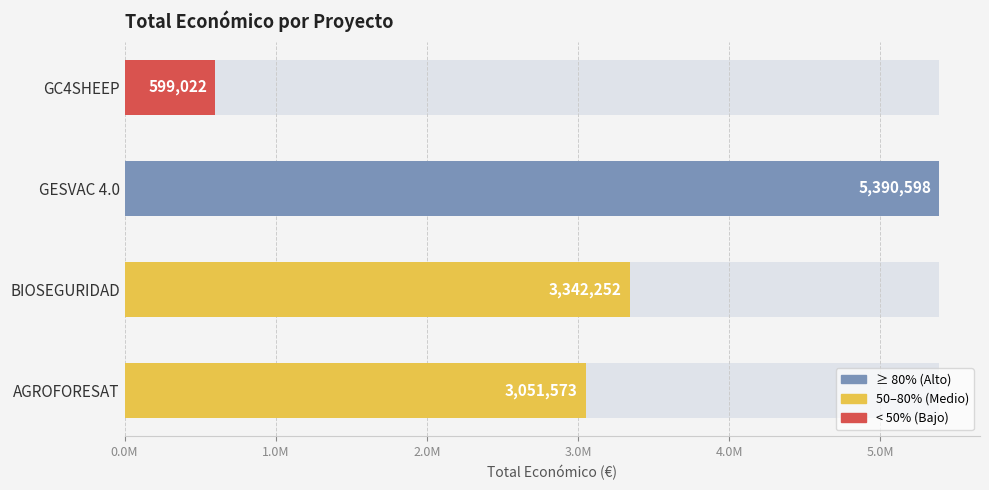

Approximately how many times larger is the value at BIOSEGURIDAD compared to AGROFORESAT?

1.1